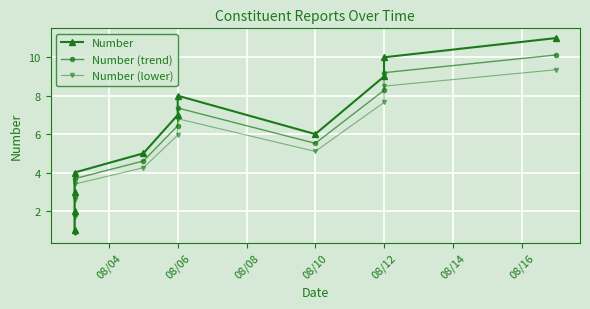

Is the value of Number at 08/14 greater than the value of Number (lower) at 08/06?

Yes